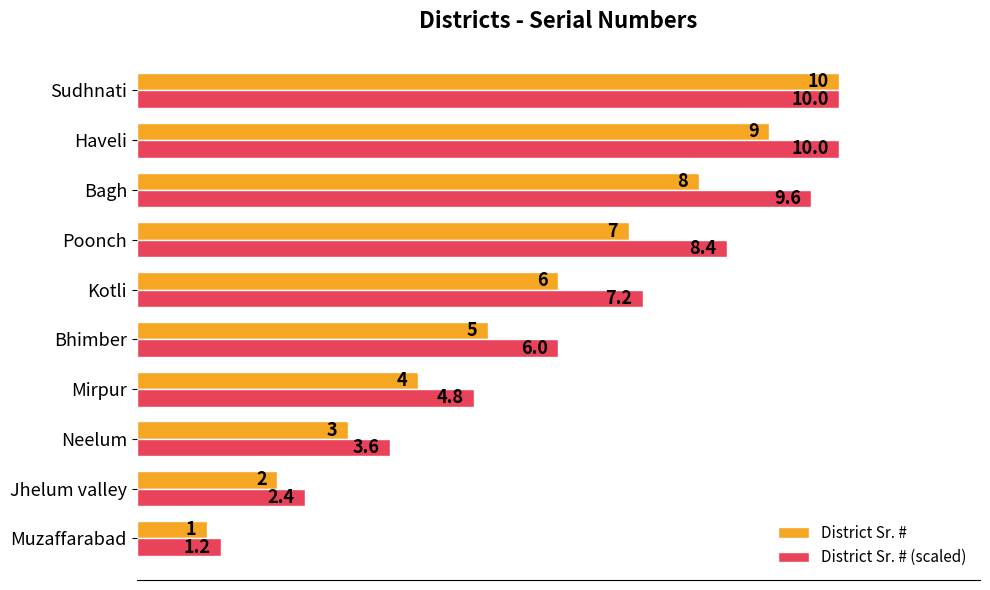

Rank the series by their average value, from lowest to highest.

District Sr. #, District Sr. # (scaled)